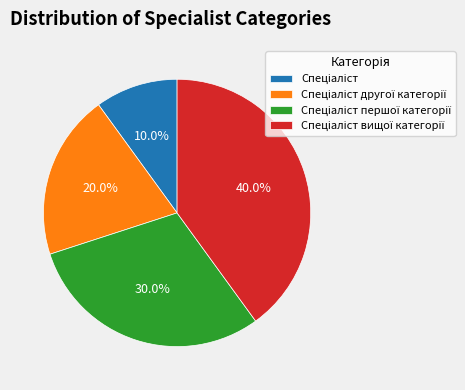

Is there any slice that represents more than half of the pie?

No